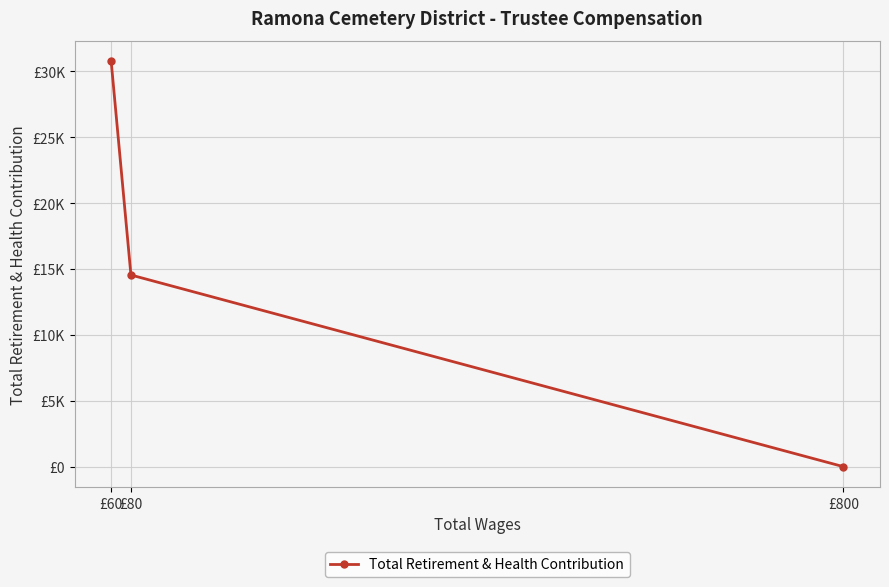

How many data points are less than 14544?

1